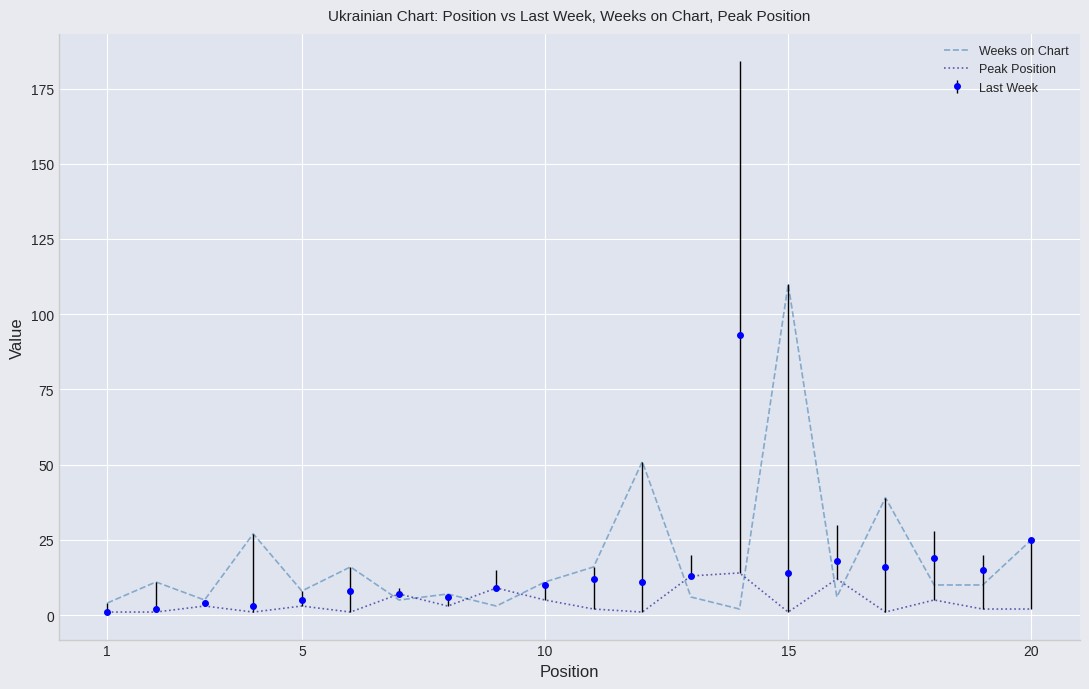

List the series in order of their peak value, highest first.

Weeks on Chart, Last Week, Peak Position